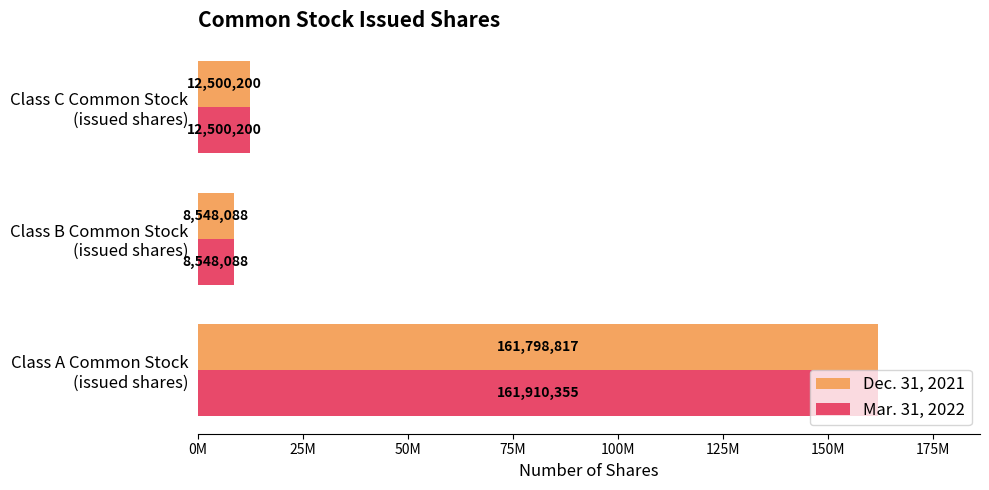

What is the lowest value of the Dec. 31, 2021 series?

8548088